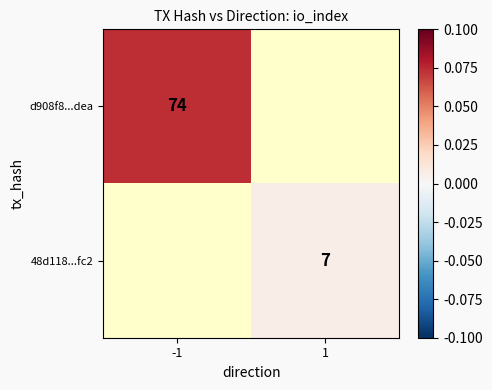

At how many categories does at least one series exceed 0?

2